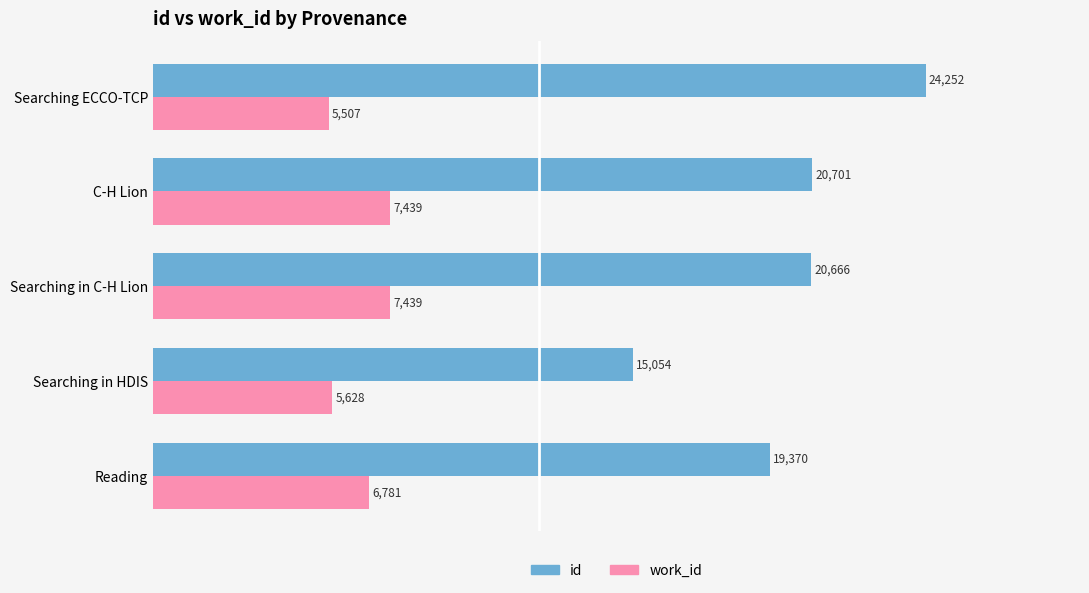

Between Searching in HDIS and Searching ECCO-TCP, which series saw the biggest shift?

id